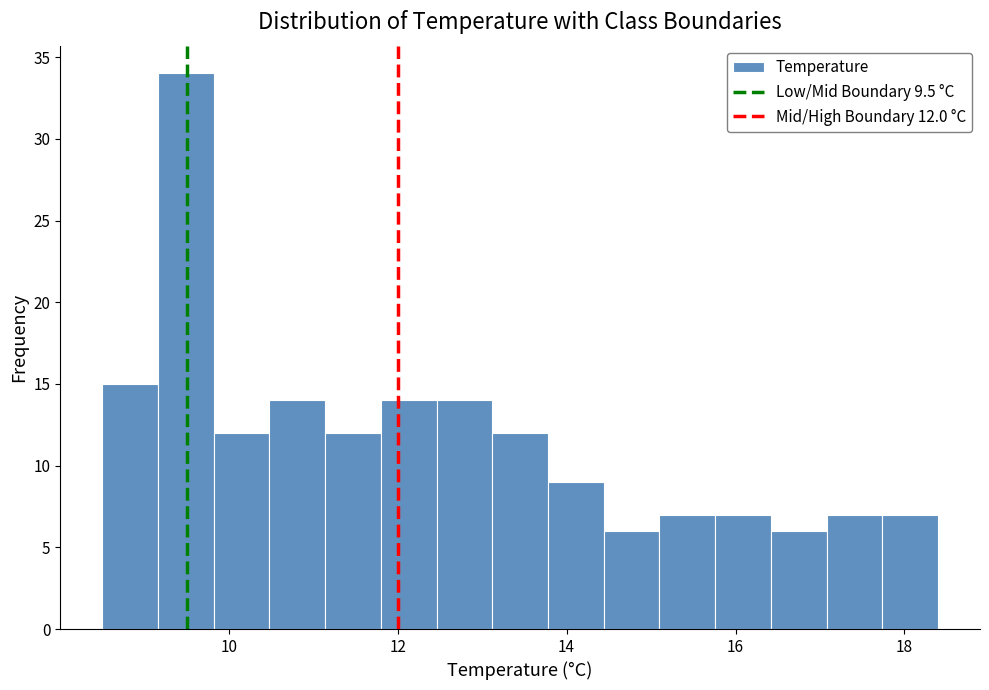

Around what value on the x-axis is the tallest bar? Give the approximate position of its centre, as read against the axis.

9.4